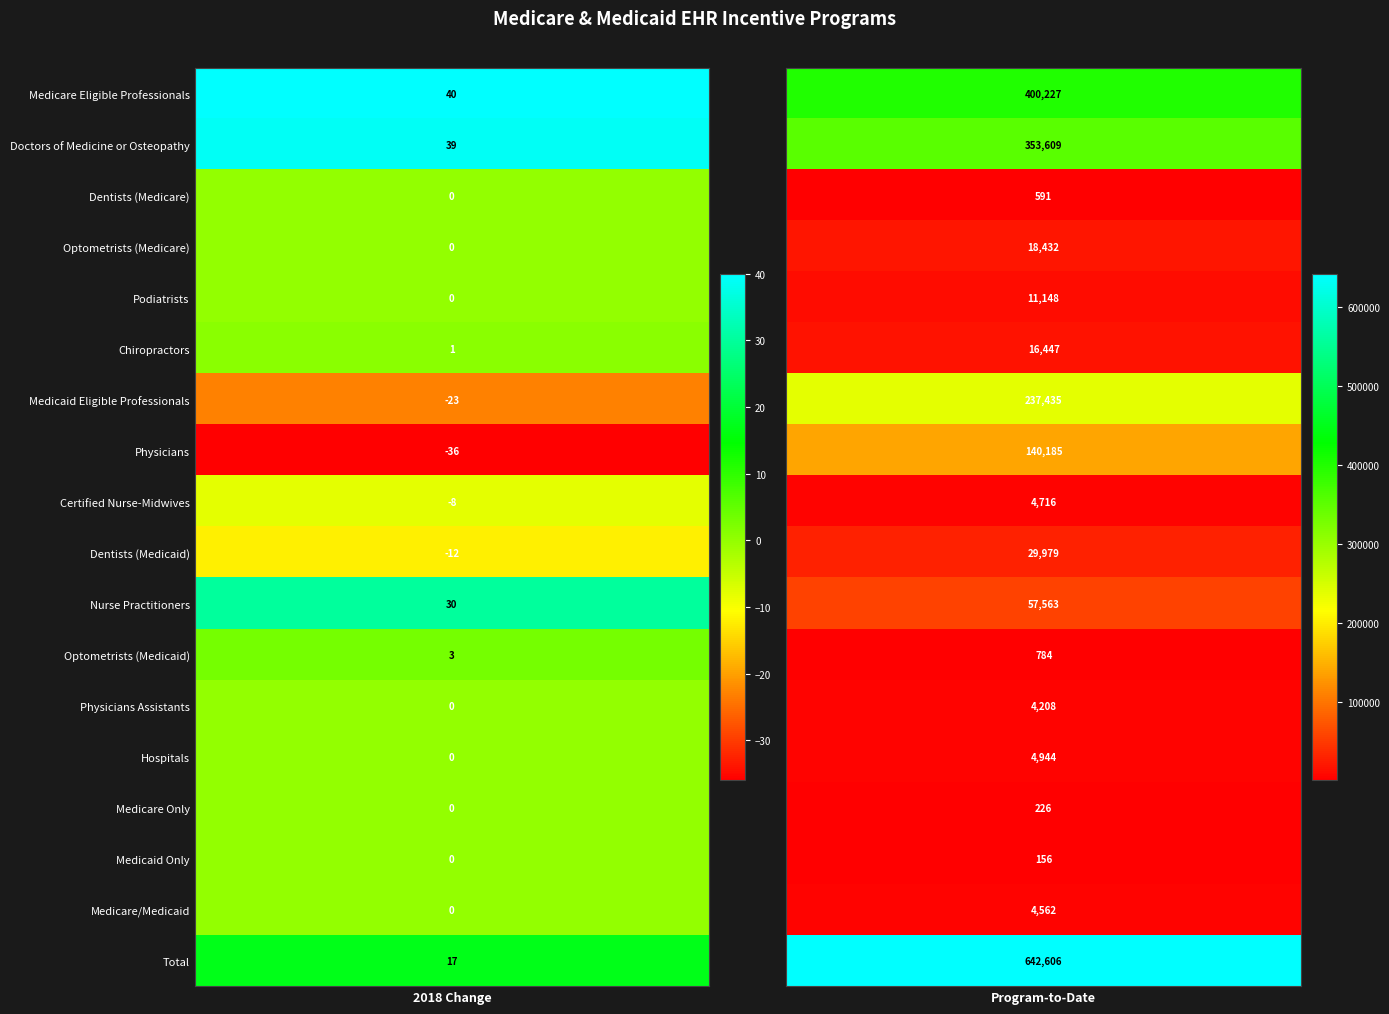

How many negative values does the Certified Nurse-Midwives series have?

1